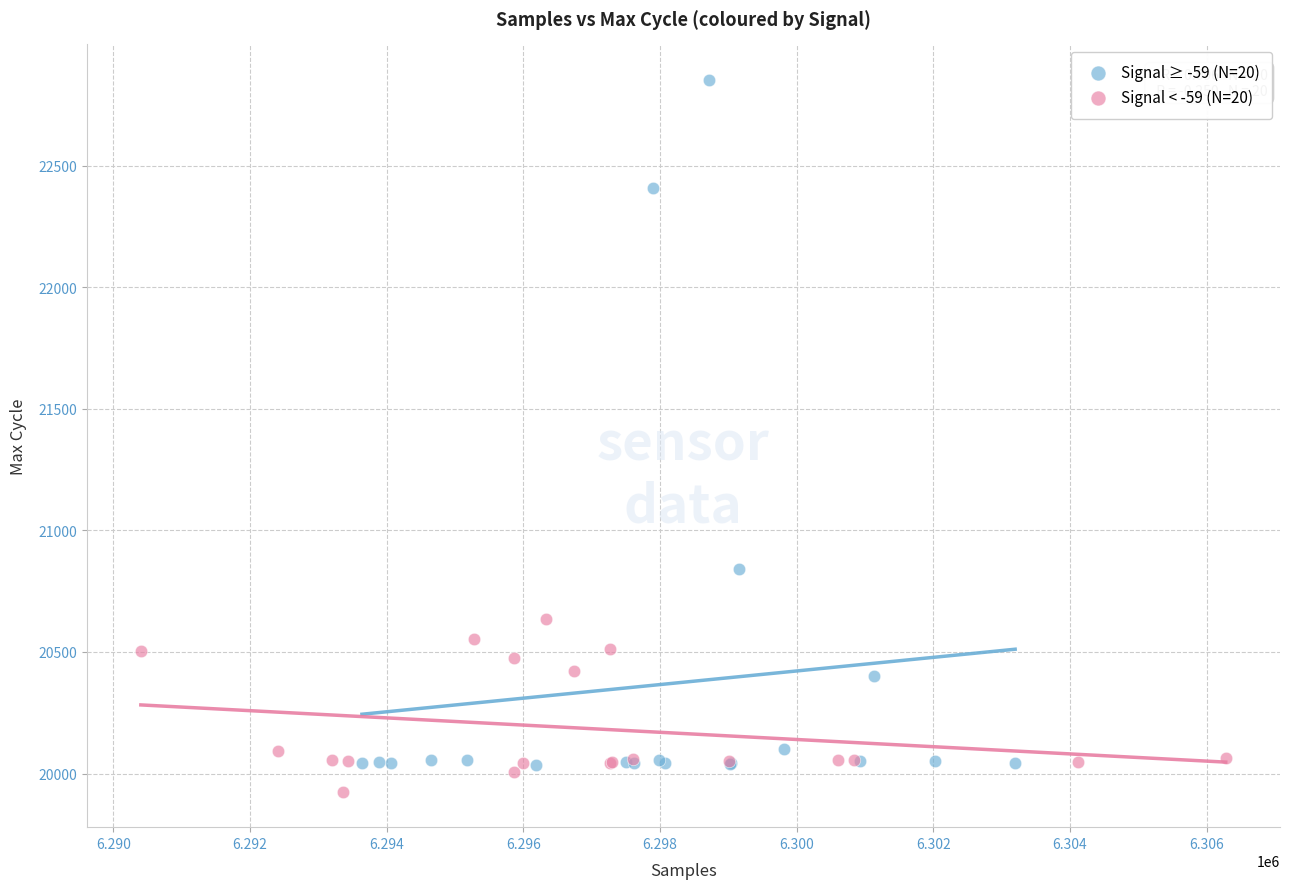

Which series has the widest spread of Y values?

Signal ≥ -59 (N=20)